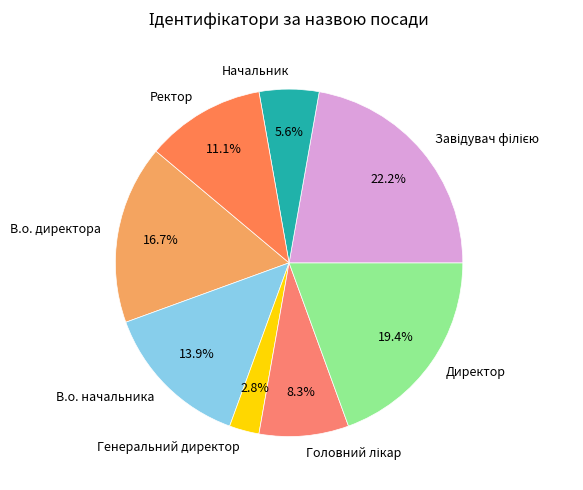

What is the smallest slice in the pie chart?

Генеральний директор